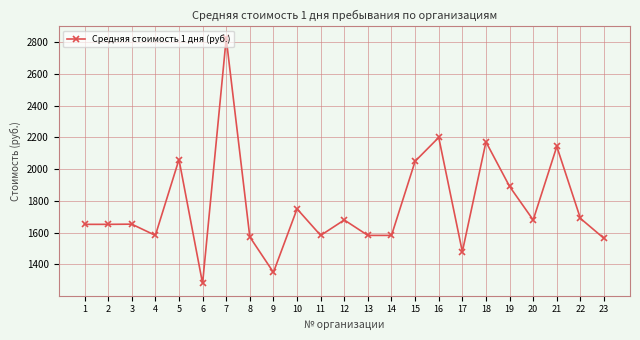

What is the change in value from 4 to 5?

+478.1